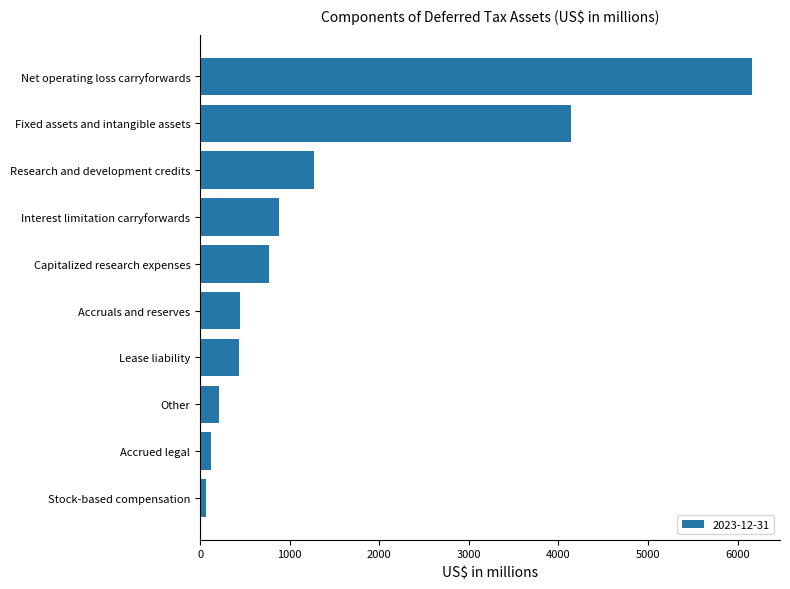

The chart shows a value of 436 at Lease liability. True or false?

True